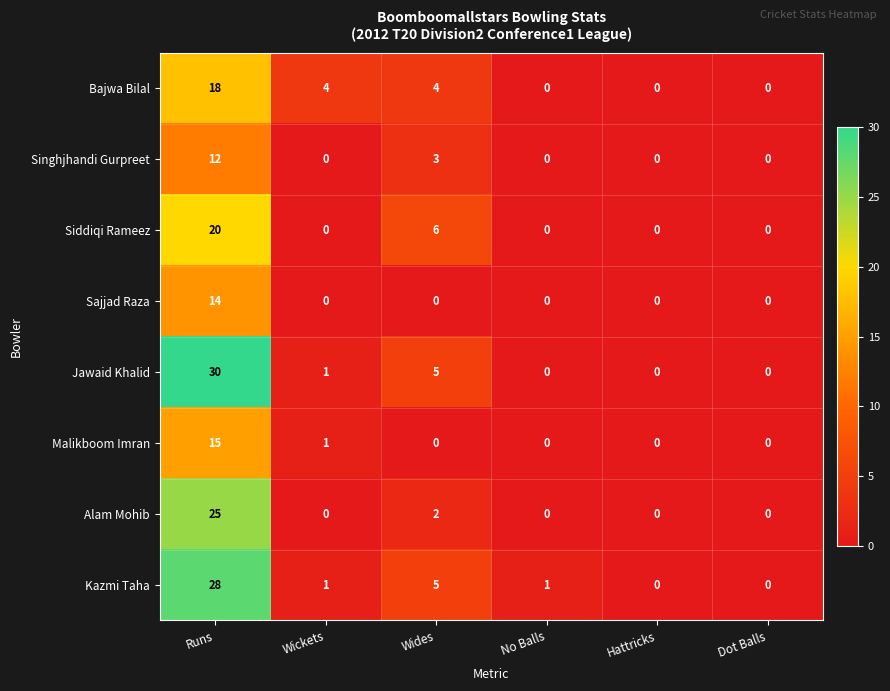

At which category is the sum across all series the highest?

Runs